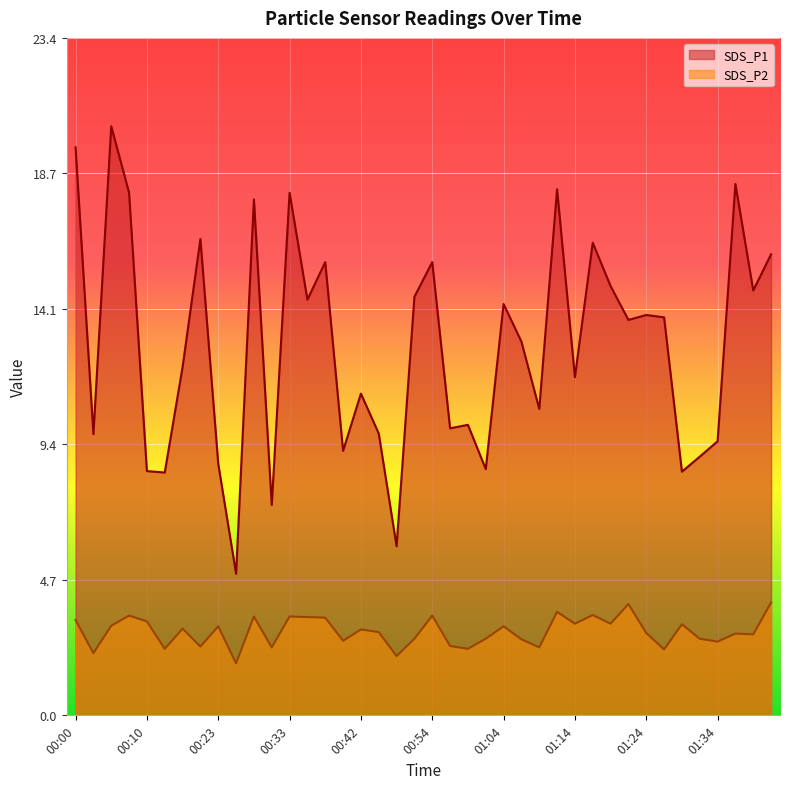

What is the total value across all series at 00:03?

11.9